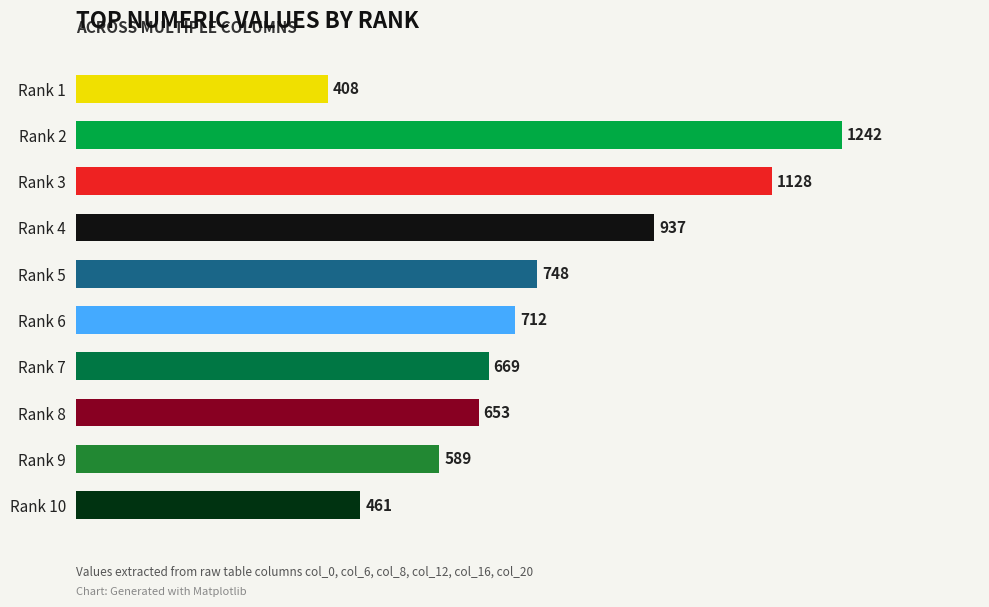

What is the difference between the maximum and minimum values?

834